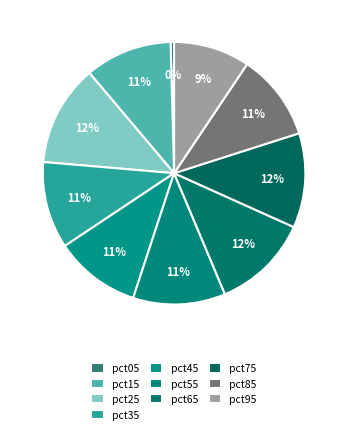

Count the number of slices in the pie.

10